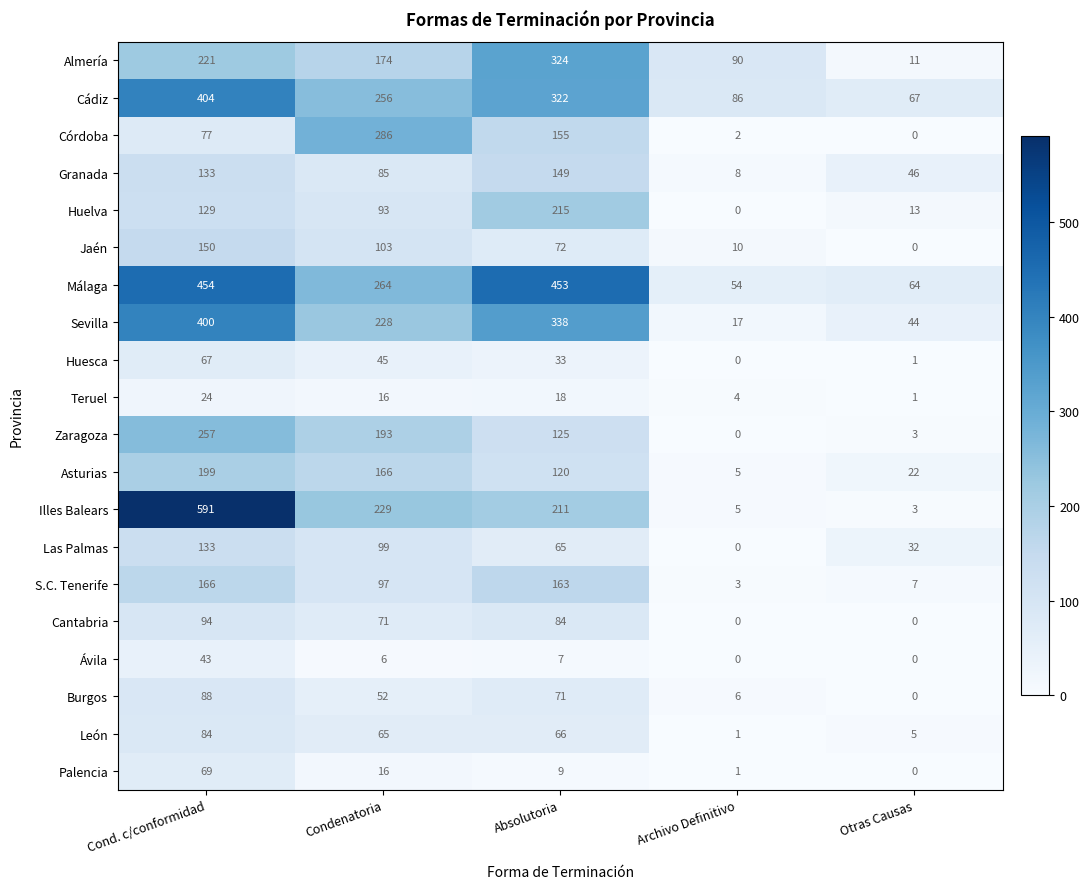

Where is Burgos nearest to the value 44?

Condenatoria